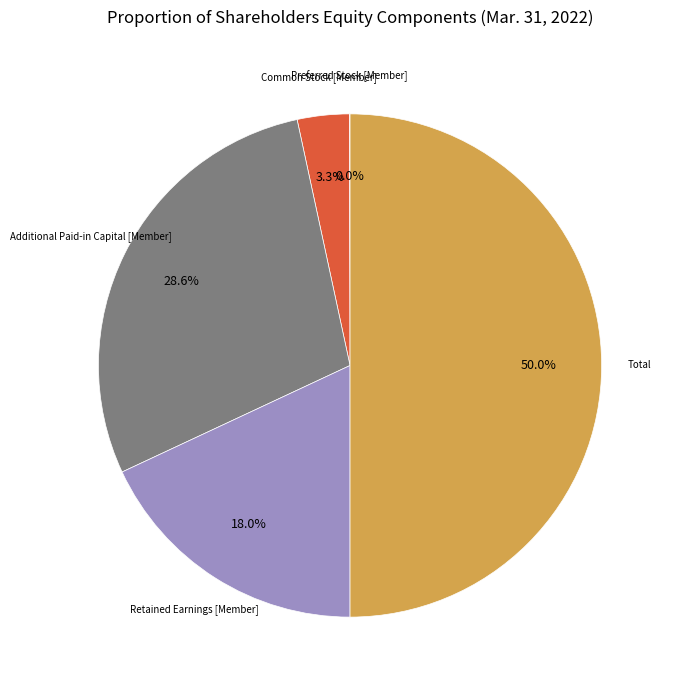

What percentage is the Additional Paid-in Capital [Member] slice, to the nearest percent?

29%